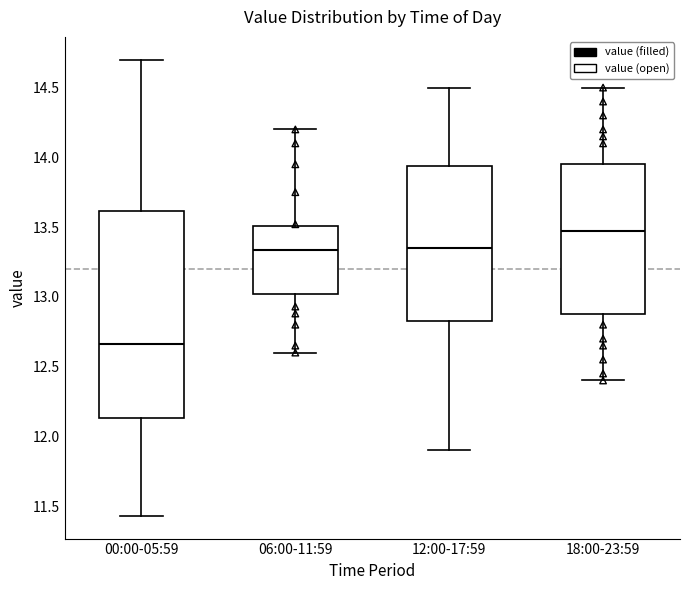

Reading left to right, transcribe this box plot: for each box, give where its median line is, the range the box spans, and where its two whiskers end, as read against the y-axis. The values are not printed on the chart, so give them approximately, as read against the axis.

00:00-05:59: median 12.65, box 12.15 to 13.60, whiskers 11.45 to 14.70
06:00-11:59: median 13.35, box 13.00 to 13.50, whiskers 12.60 to 14.20
12:00-17:59: median 13.35, box 12.85 to 13.95, whiskers 11.90 to 14.50
18:00-23:59: median 13.50, box 12.90 to 13.95, whiskers 12.40 to 14.50